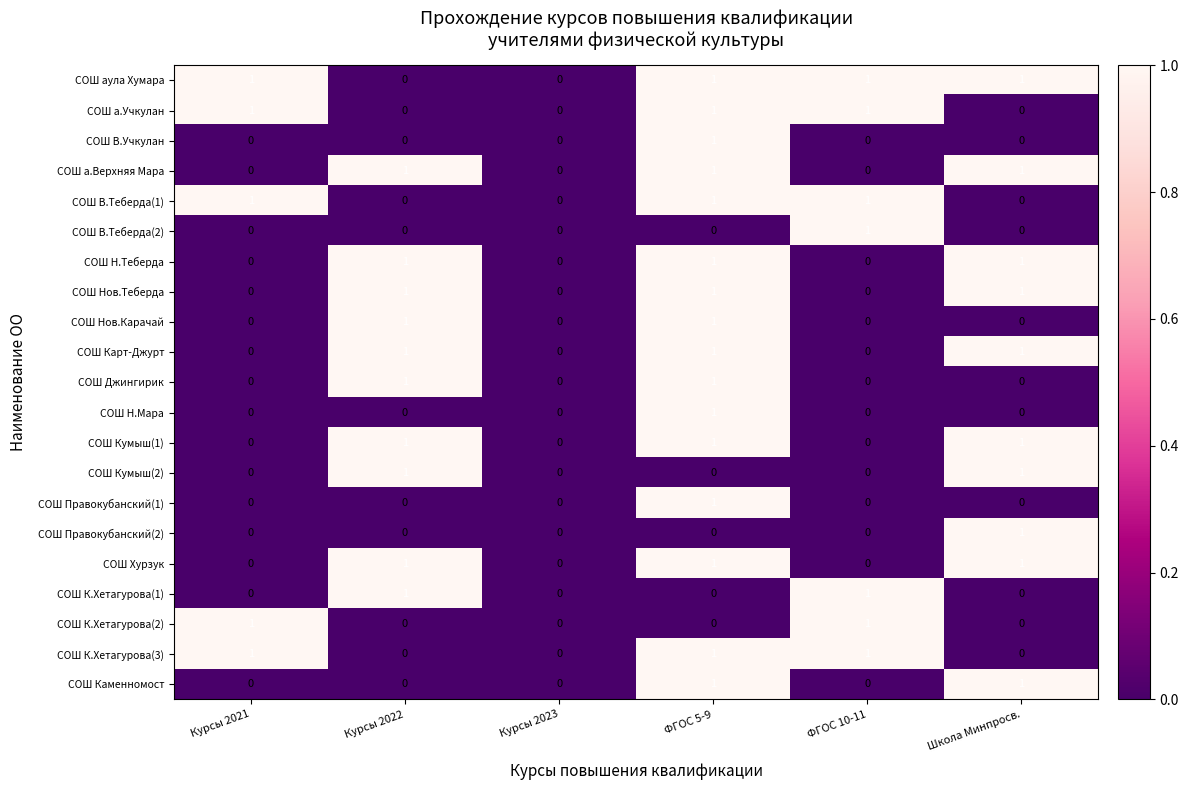

At which category is the sum across all series the highest?

ФГОС 5-9